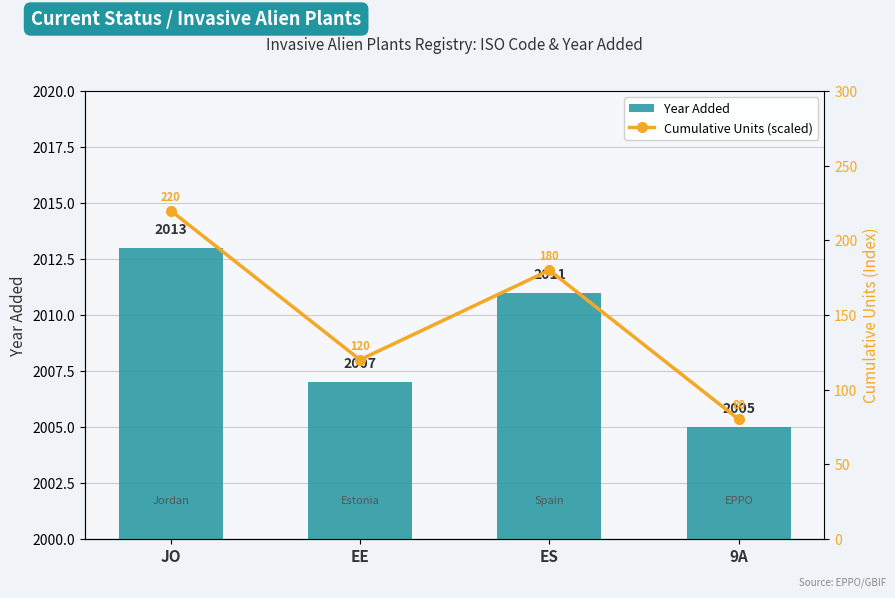

List the labels in order of Year Added value, smallest first.

9A, EE, ES, JO